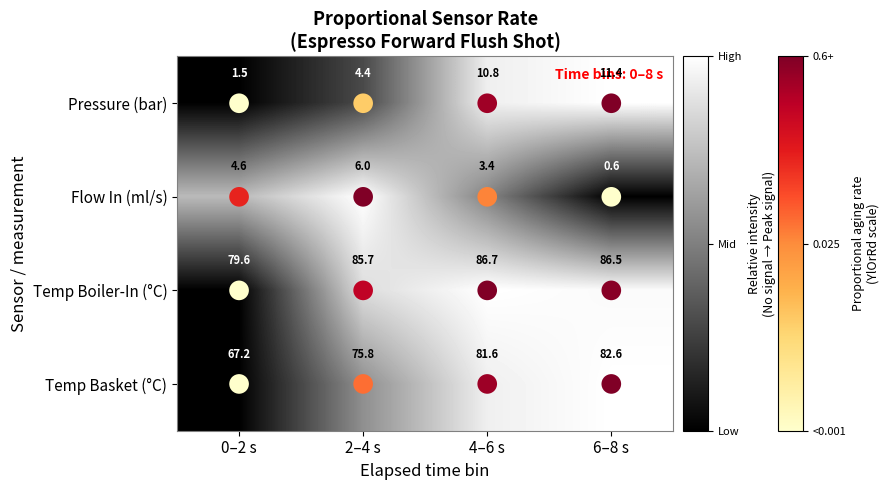

What value does the Temp Basket (°C) series have at 6–8 s?

82.6